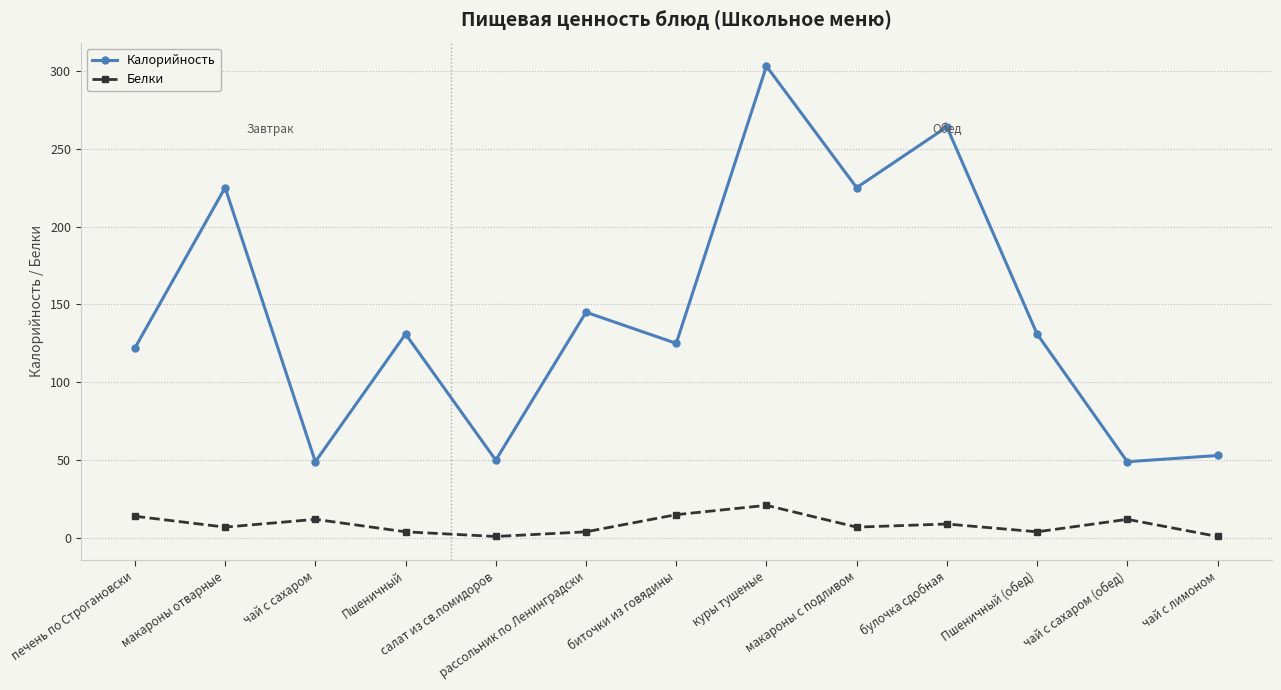

What is the highest value of the Белки series?

21